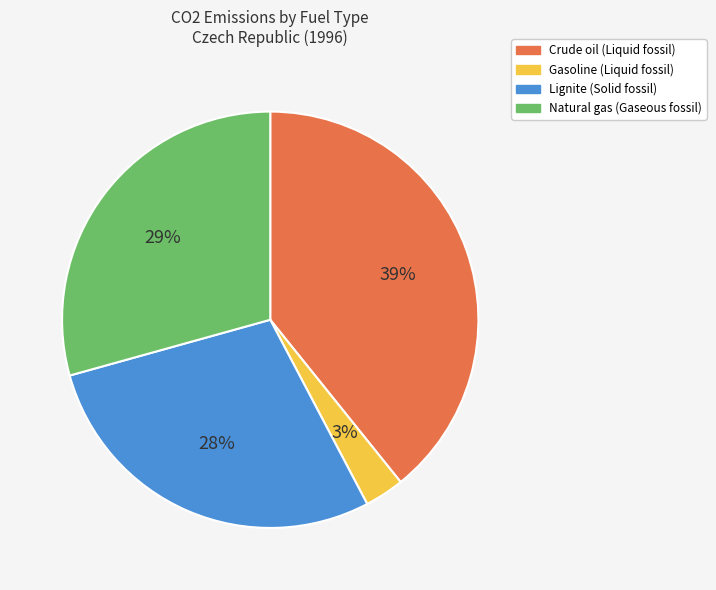

Which has a higher value, Gasoline (Liquid fossil) or Natural gas (Gaseous fossil)?

Natural gas (Gaseous fossil)